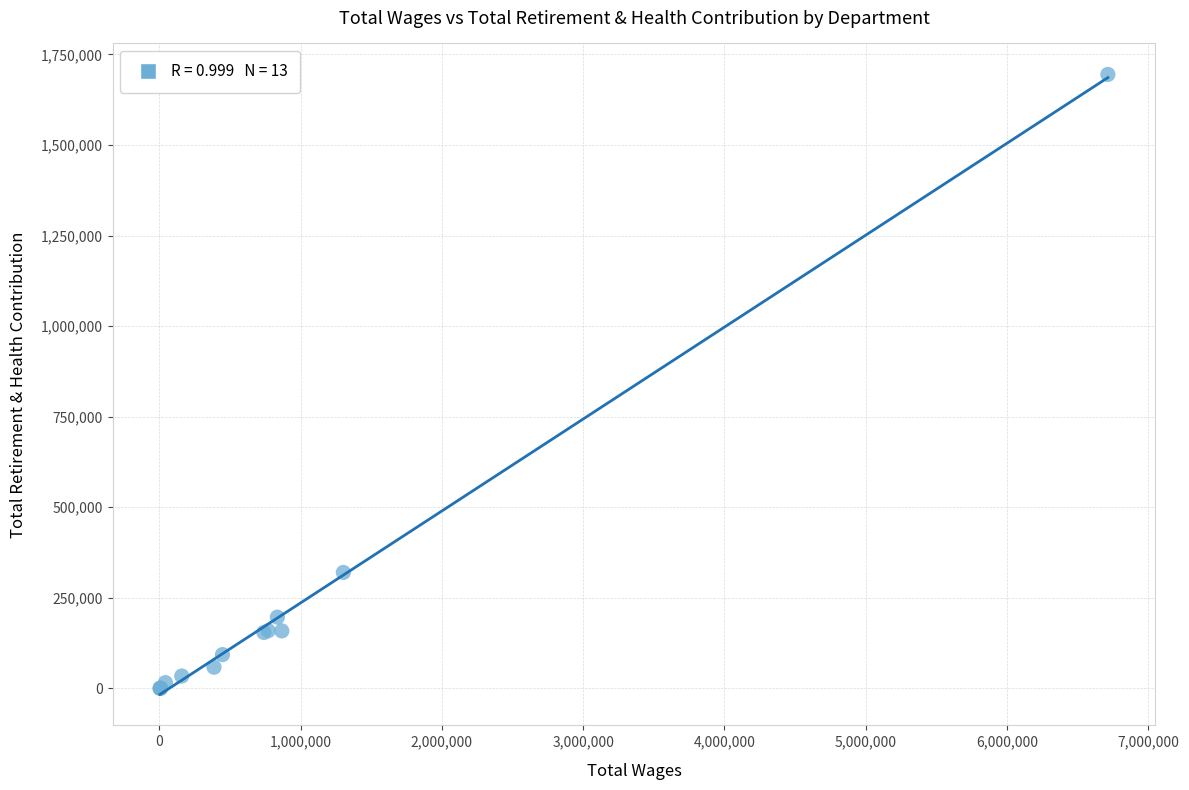

What Y value in the scatter plot is closest to 847466?

320124